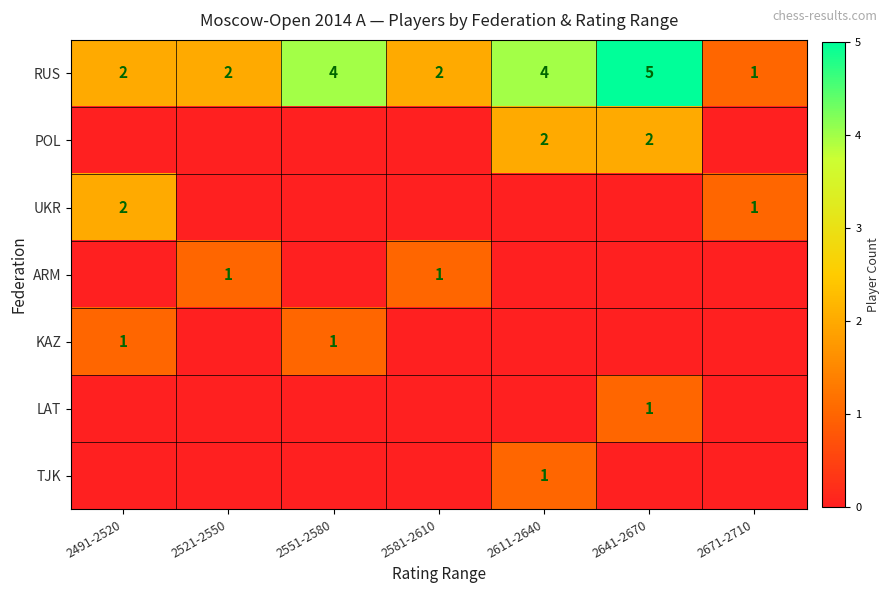

What is the sum of the RUS values at 2611-2640 and 2491-2520?

6